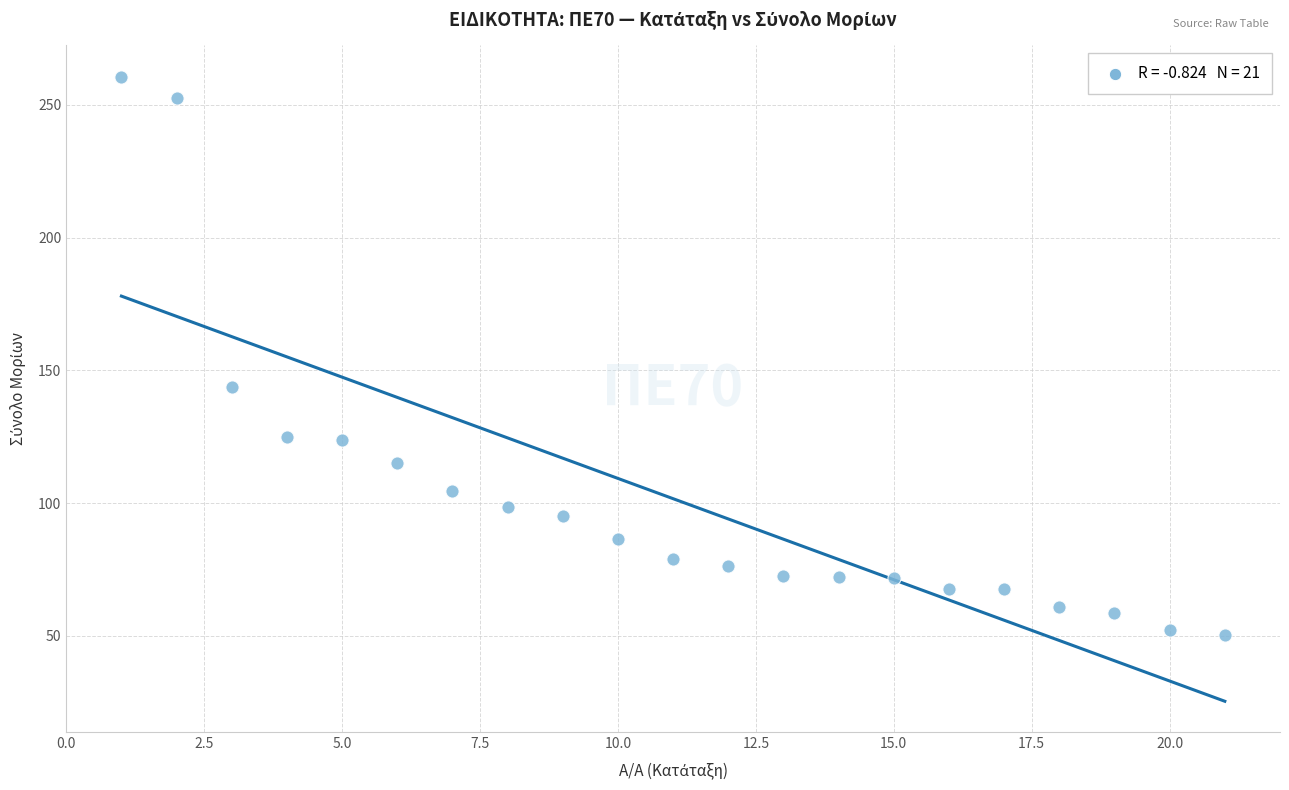

What is the range of X values (max minus min)?

20.0